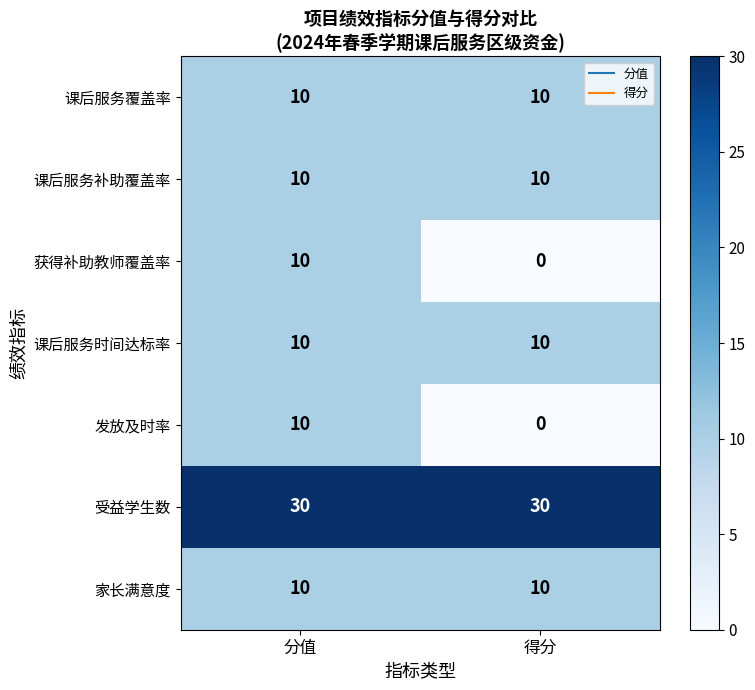

What is the minimum value for 受益学生数?

30